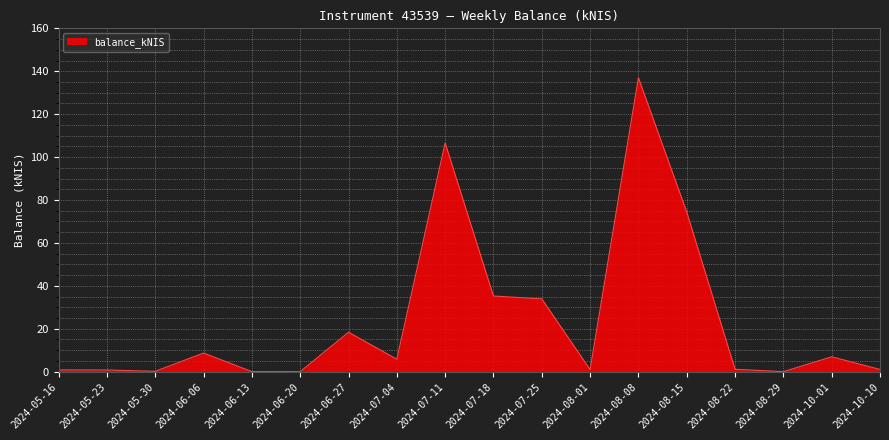

What is the average value?

24.0